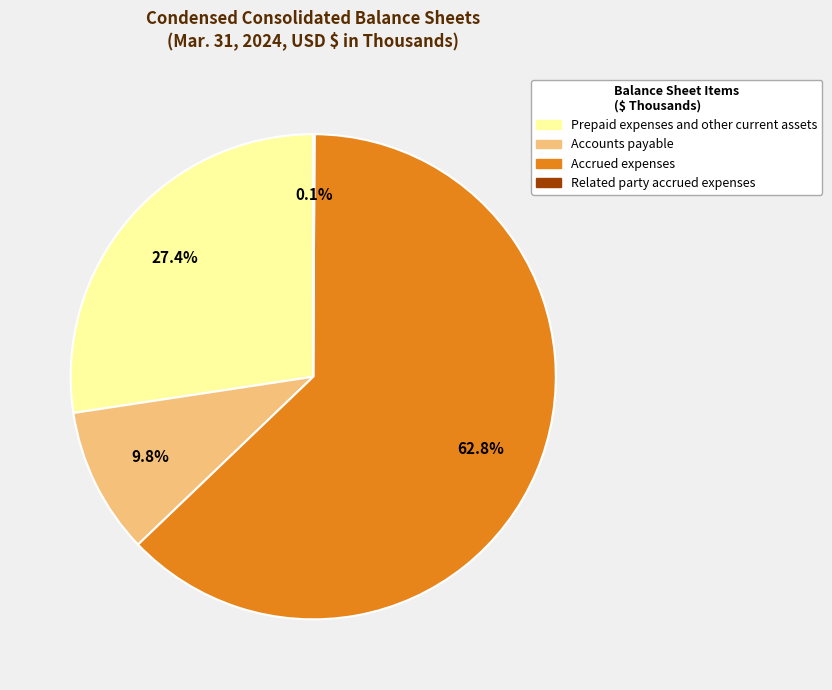

The Accrued expenses slice represents 73% of the pie. True or false?

False